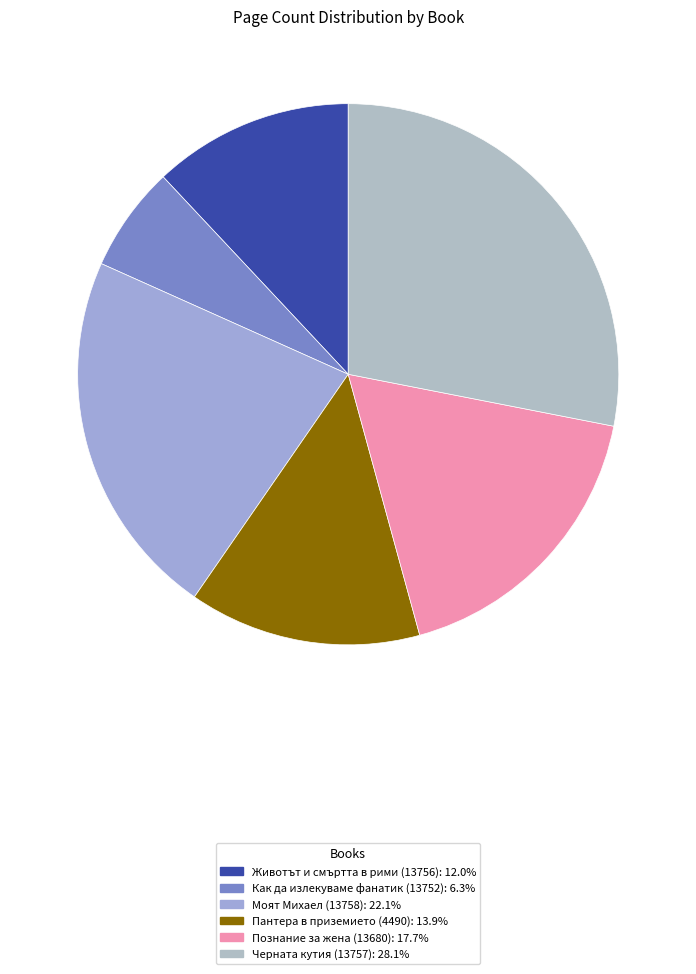

How many segments does this pie chart have?

6